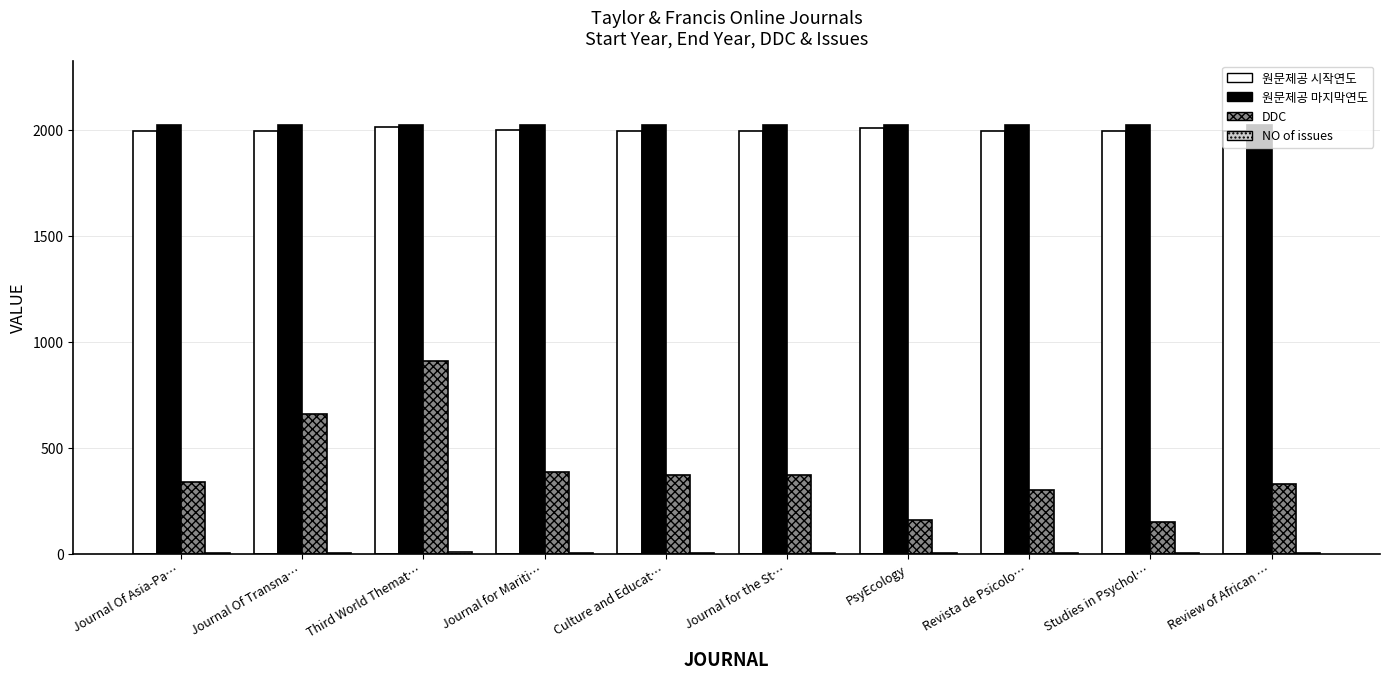

What is the maximum value shown in the chart?

2024